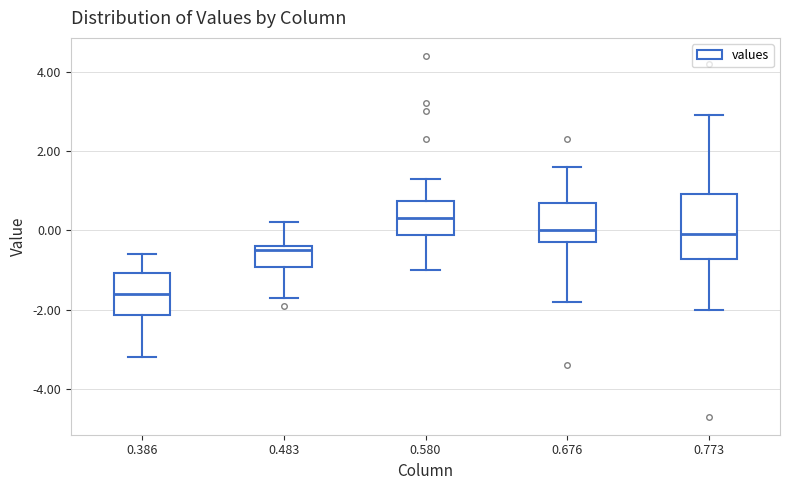

Where is the lower edge of the box at x = 0.386 on the y-axis? The values are not printed on the chart, so give them approximately, as read against the axis.

-2.2